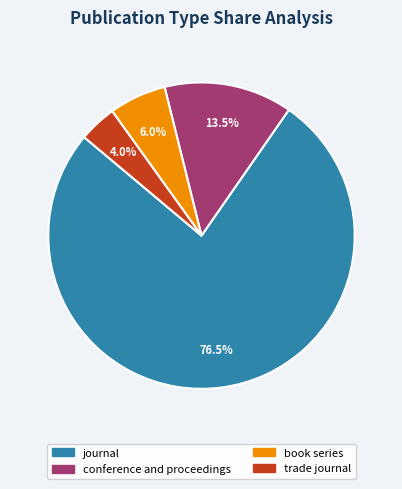

Does trade journal represent more than half of the total?

No